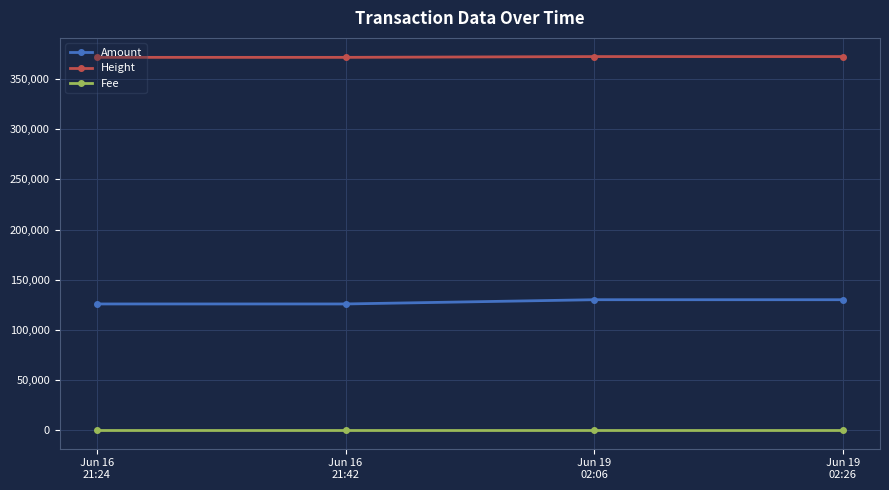

List the series in order of their overall mean, lowest first.

Fee, Amount, Height